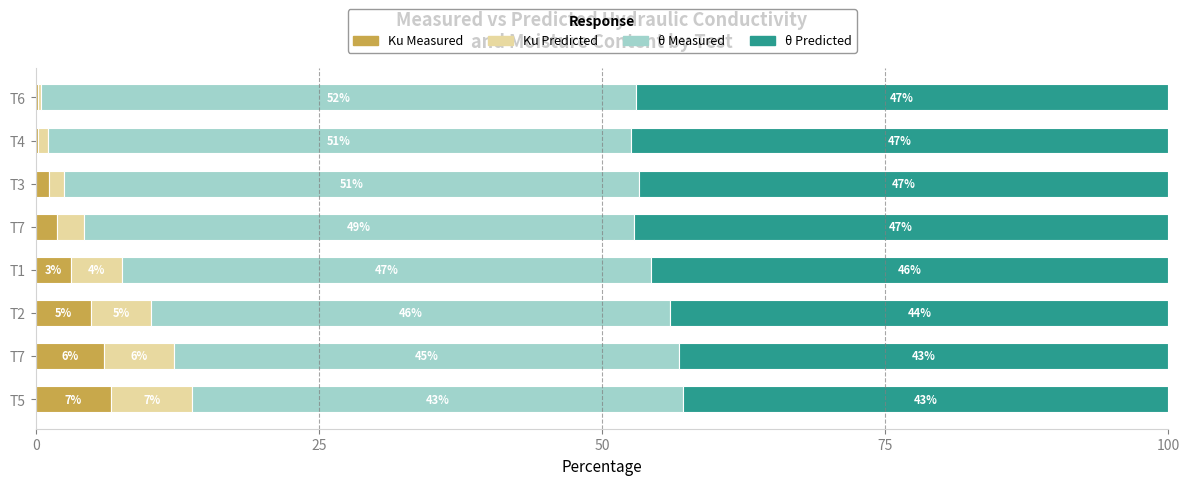

How many data points does each series have?

8